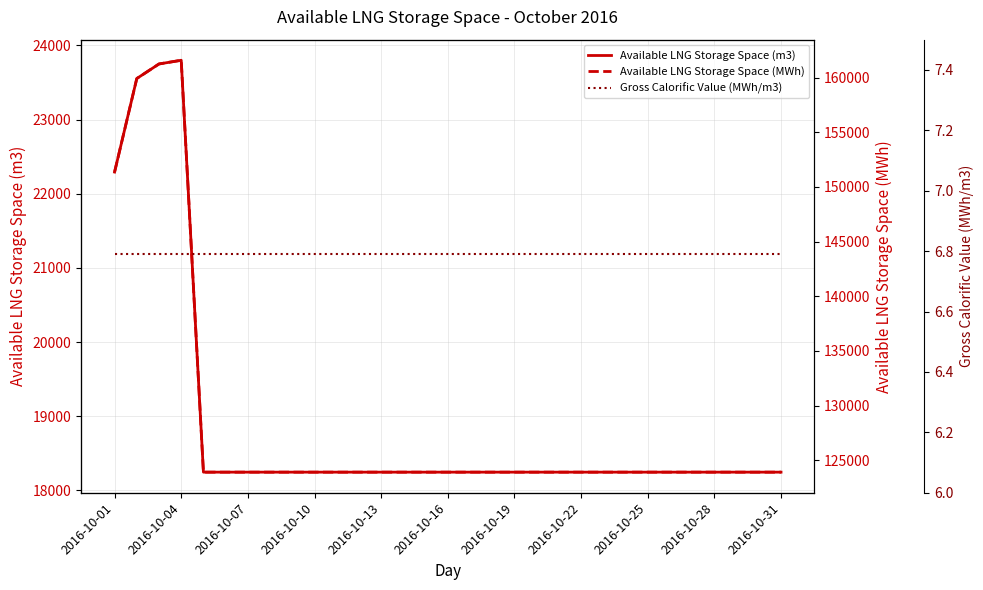

What is the lowest value of the Available LNG Storage Space (MWh) series?

123900.0